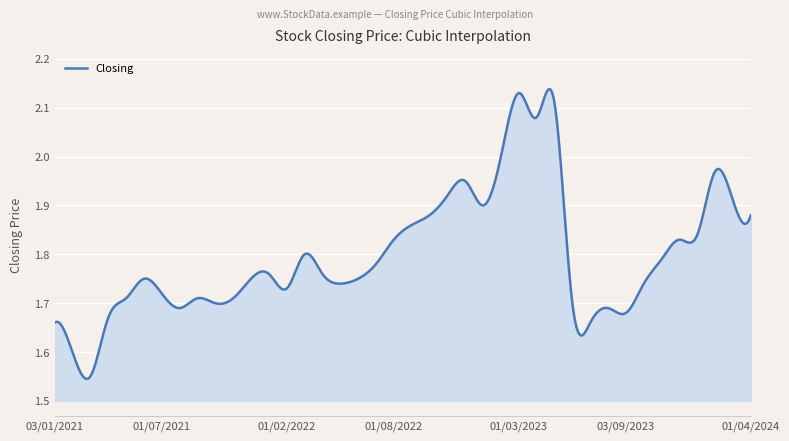

Does the chart have visible grid lines?

Yes